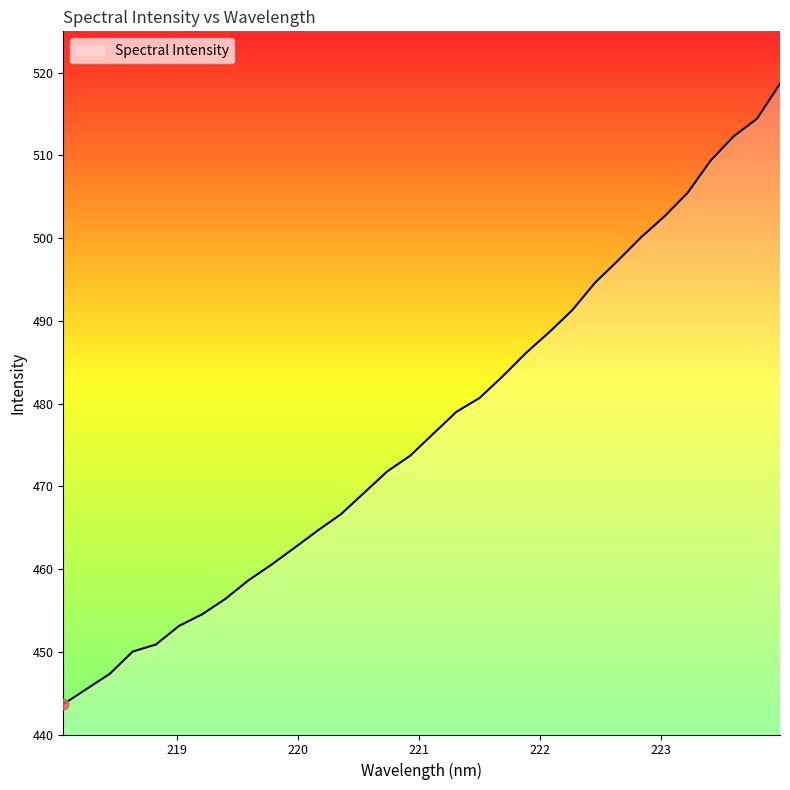

What is the difference between the maximum and minimum values?

75.0